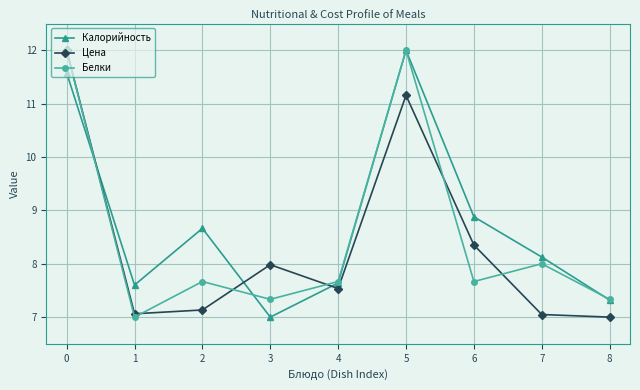

Where do Калорийность and Белки first cross each other?

0 and 1